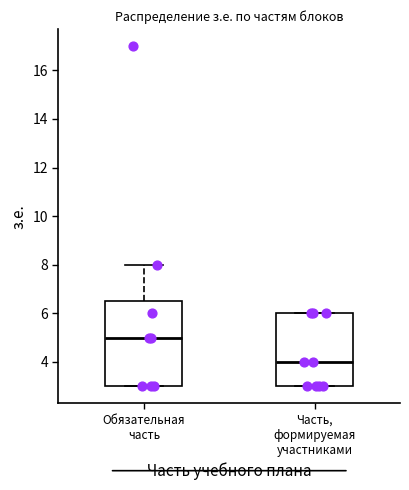

Which box is the tallest, from its lower edge to its upper edge?

Обязательная часть